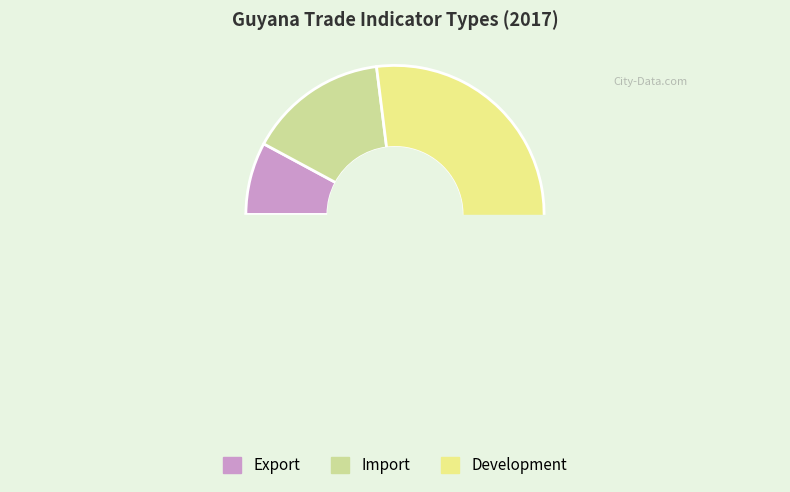

True or false: Development accounts for 82% of the total.

False